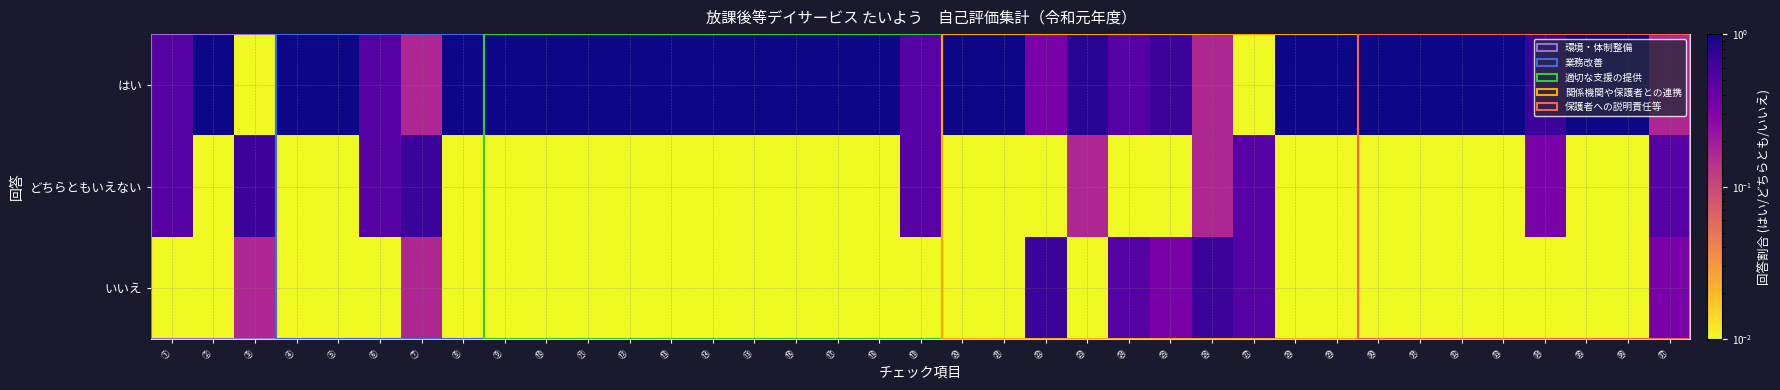

Reading left to right, what are all the values shown in this chart?

はい: ①=0.5	②=1.0	③=0.0	④=1.0	⑤=1.0	⑥=0.5	⑦=0.2	⑧=1.0	⑨=1.0	⑩=1.0	⑪=1.0	⑫=1.0	⑬=1.0	⑭=1.0	⑮=1.0	⑯=1.0	⑰=1.0	⑱=1.0	⑲=0.5	⑳=1.0	㉑=1.0	㉒=0.3	㉓=0.8	㉔=0.5	㉕=0.7	㉖=0.2	㉗=0.0	㉘=1.0	㉙=1.0	㉚=1.0	㉛=1.0	㉜=1.0	㉝=1.0	㉞=0.7	㉟=1.0	㊱=1.0	㊲=0.2
どちらともいえない: ①=0.5	②=0.0	③=0.7	④=0.0	⑤=0.0	⑥=0.5	⑦=0.7	⑧=0.0	⑨=0.0	⑩=0.0	⑪=0.0	⑫=0.0	⑬=0.0	⑭=0.0	⑮=0.0	⑯=0.0	⑰=0.0	⑱=0.0	⑲=0.5	⑳=0.0	㉑=0.0	㉒=0.0	㉓=0.2	㉔=0.0	㉕=0.0	㉖=0.2	㉗=0.5	㉘=0.0	㉙=0.0	㉚=0.0	㉛=0.0	㉜=0.0	㉝=0.0	㉞=0.3	㉟=0.0	㊱=0.0	㊲=0.5
いいえ: ①=0.0	②=0.0	③=0.2	④=0.0	⑤=0.0	⑥=0.0	⑦=0.2	⑧=0.0	⑨=0.0	⑩=0.0	⑪=0.0	⑫=0.0	⑬=0.0	⑭=0.0	⑮=0.0	⑯=0.0	⑰=0.0	⑱=0.0	⑲=0.0	⑳=0.0	㉑=0.0	㉒=0.7	㉓=0.0	㉔=0.5	㉕=0.3	㉖=0.7	㉗=0.5	㉘=0.0	㉙=0.0	㉚=0.0	㉛=0.0	㉜=0.0	㉝=0.0	㉞=0.0	㉟=0.0	㊱=0.0	㊲=0.3